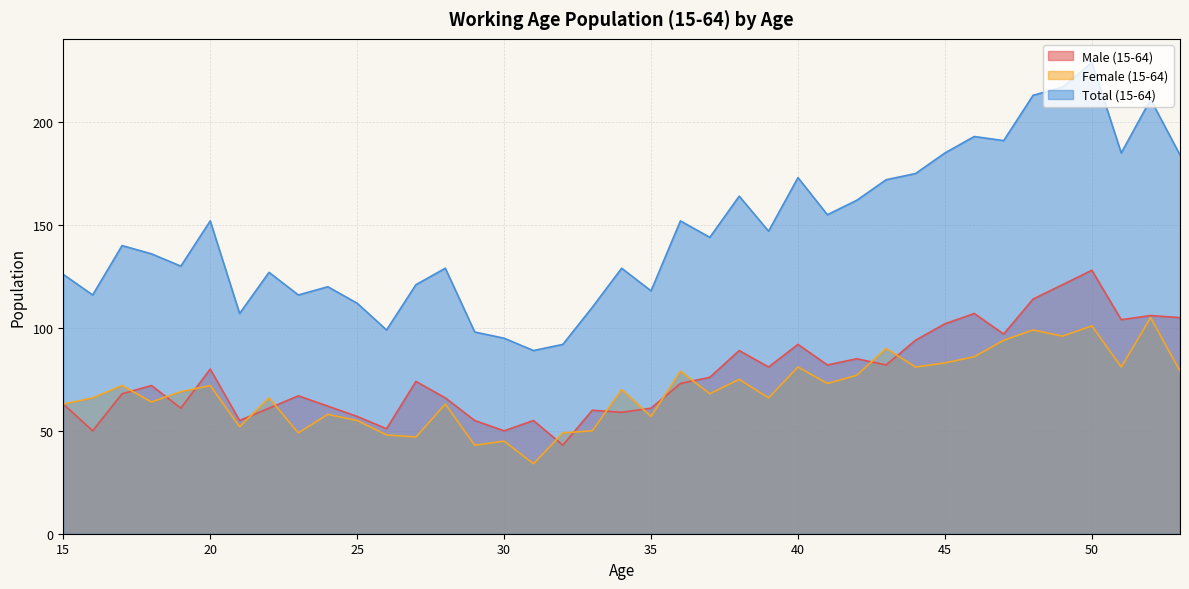

What is the value of the Male (15-64) point at the 3rd from the left?

68